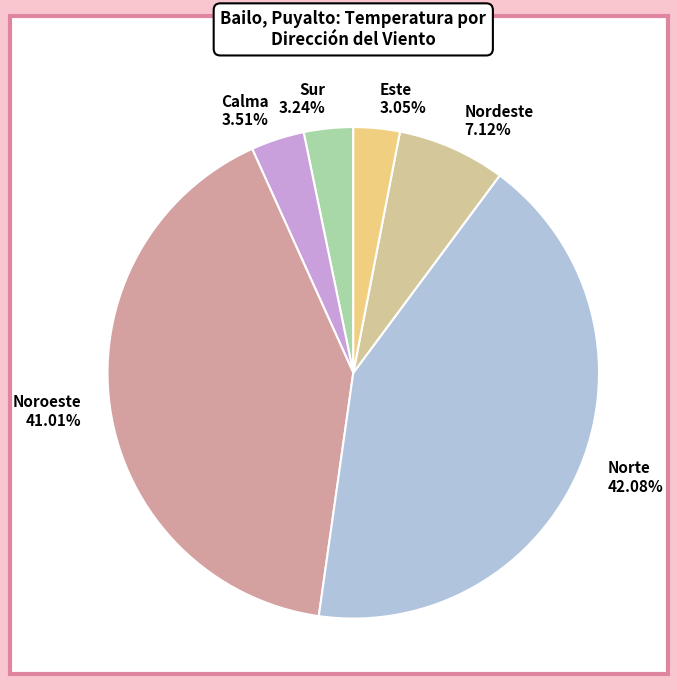

What is the largest slice in the pie chart?

Norte 42.08%